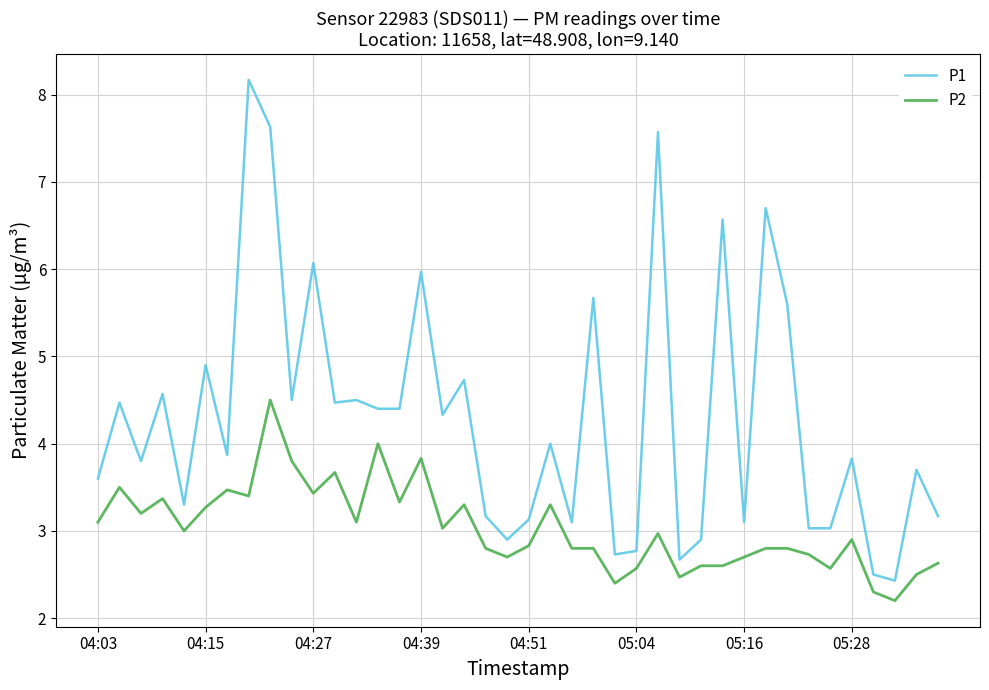

True or false: P2 and P1 cross at least once.

False